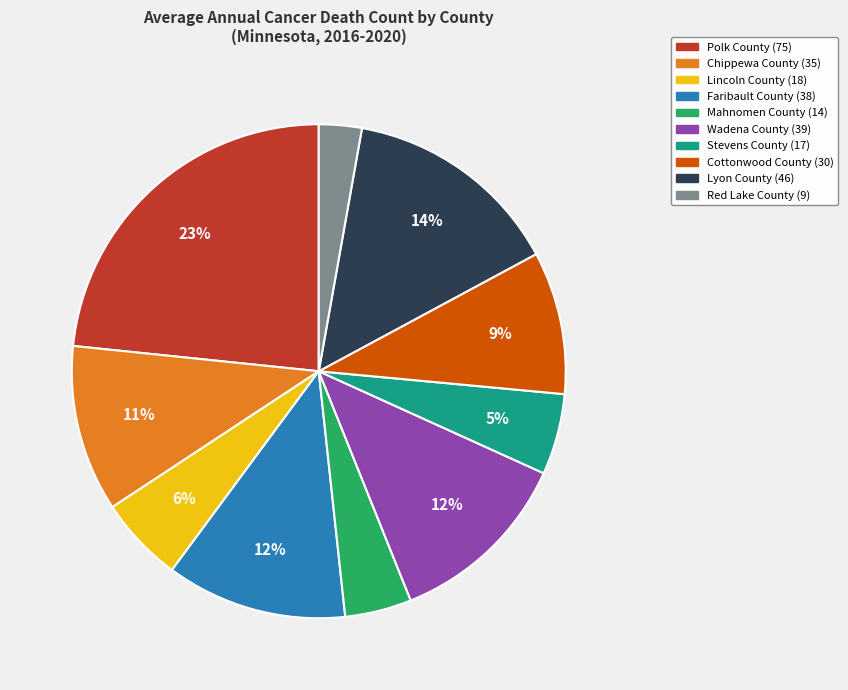

Count the number of slices in the pie.

10